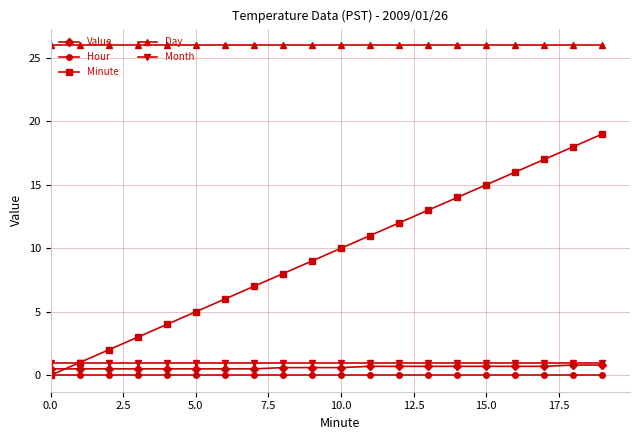

What is the highest value of the Minute series?

19.0